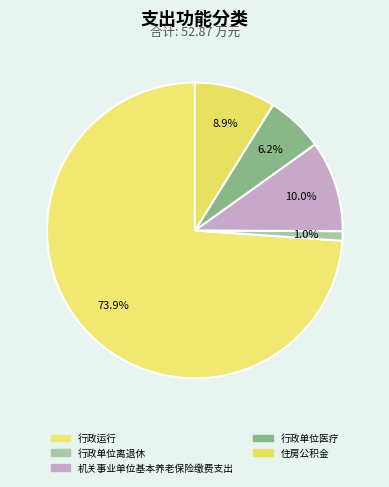

How many slices are in this pie chart?

5